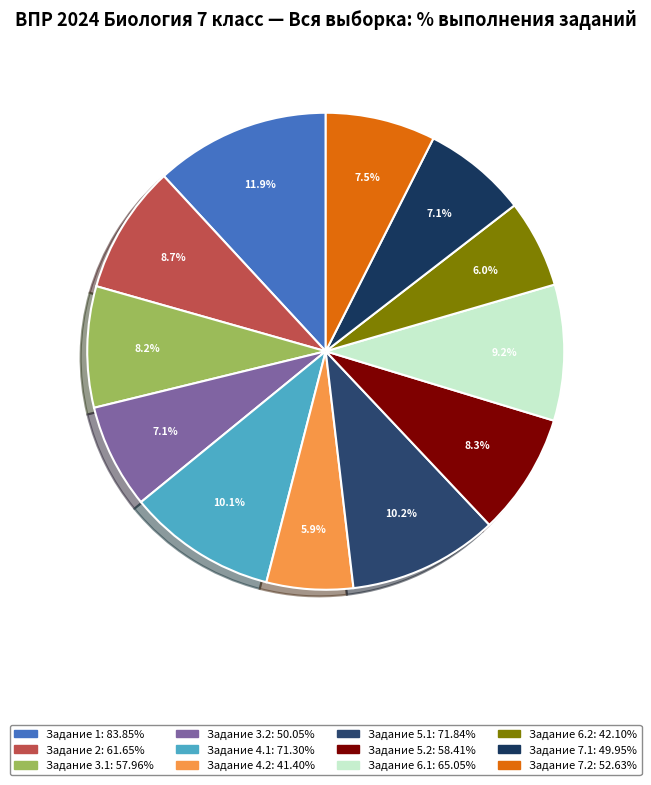

How many segments does this pie chart have?

12